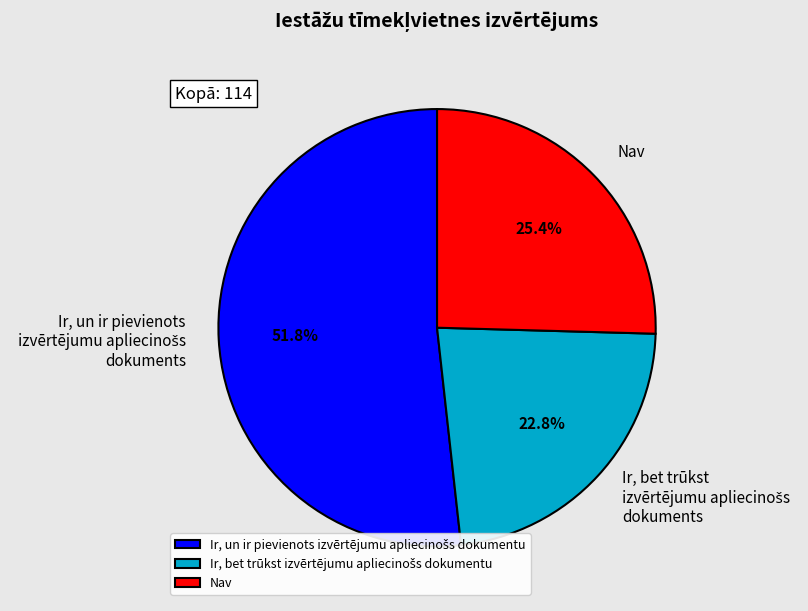

Is there any slice that represents more than half of the pie?

Yes